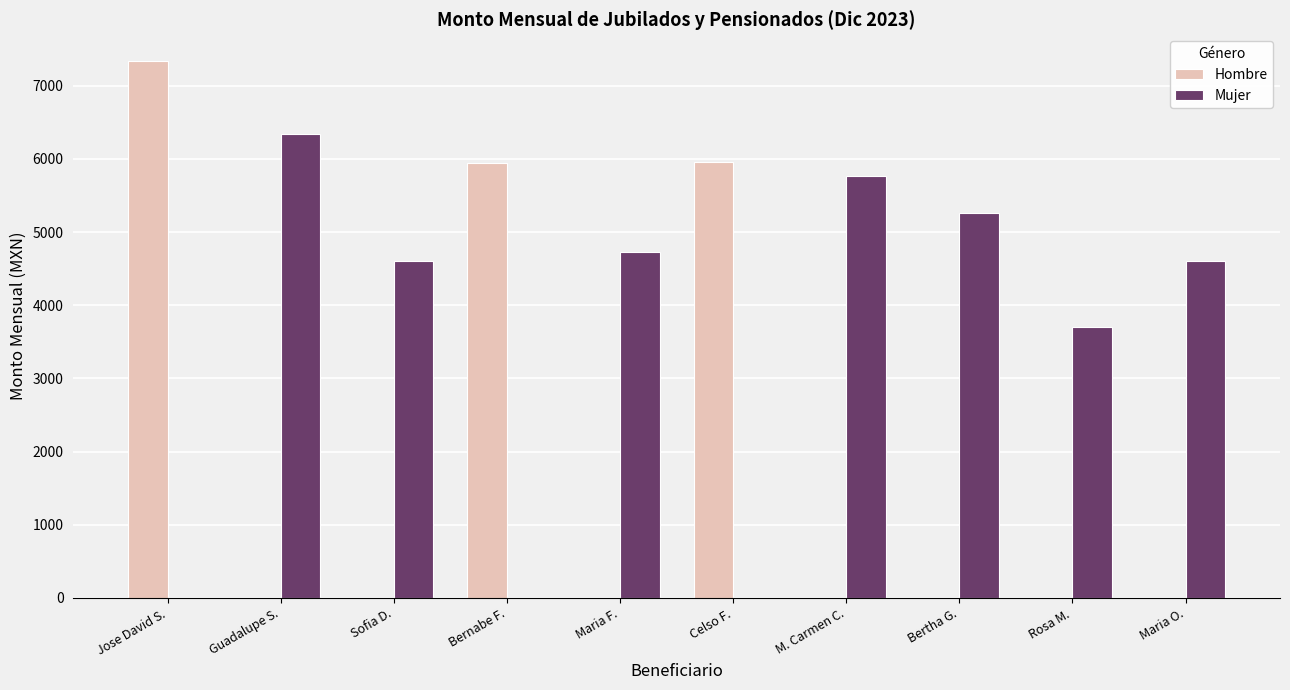

Between Jose David S. and Rosa M., which series saw the biggest shift?

Hombre